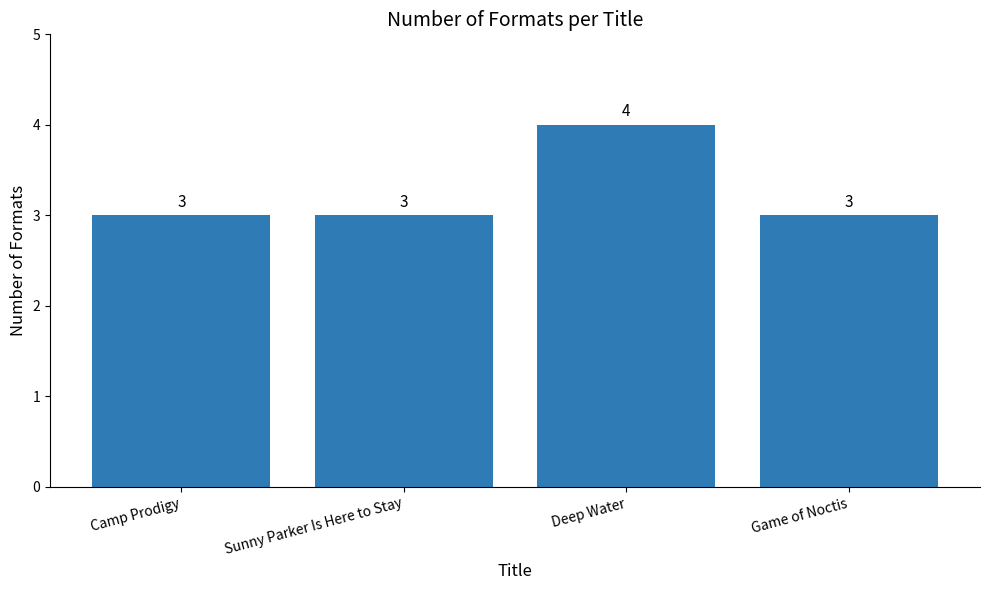

Is it true that the value at Game of Noctis is 1?

False